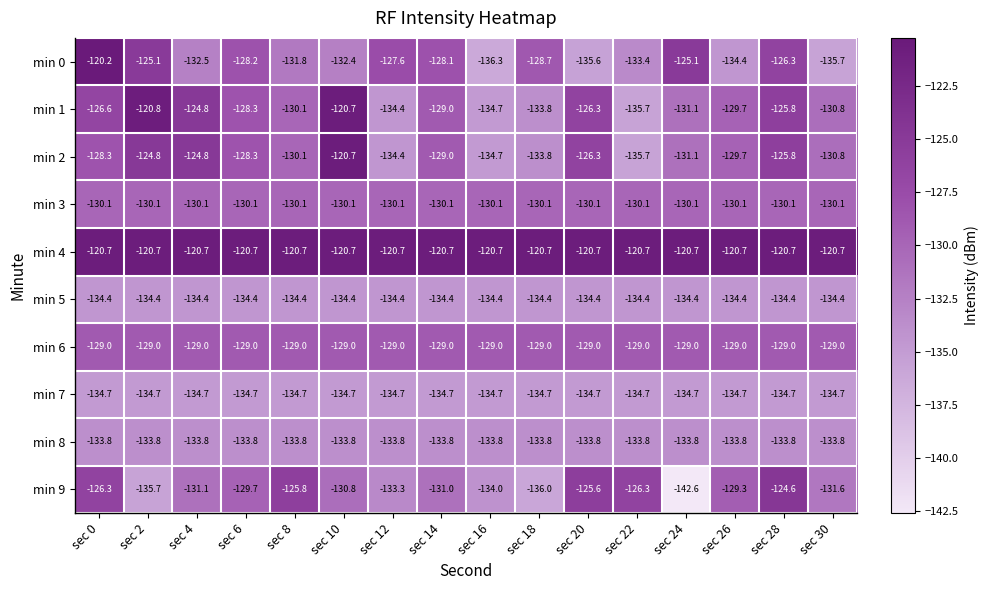

What is the difference between the min 0 values at sec 18 and sec 20?

6.9